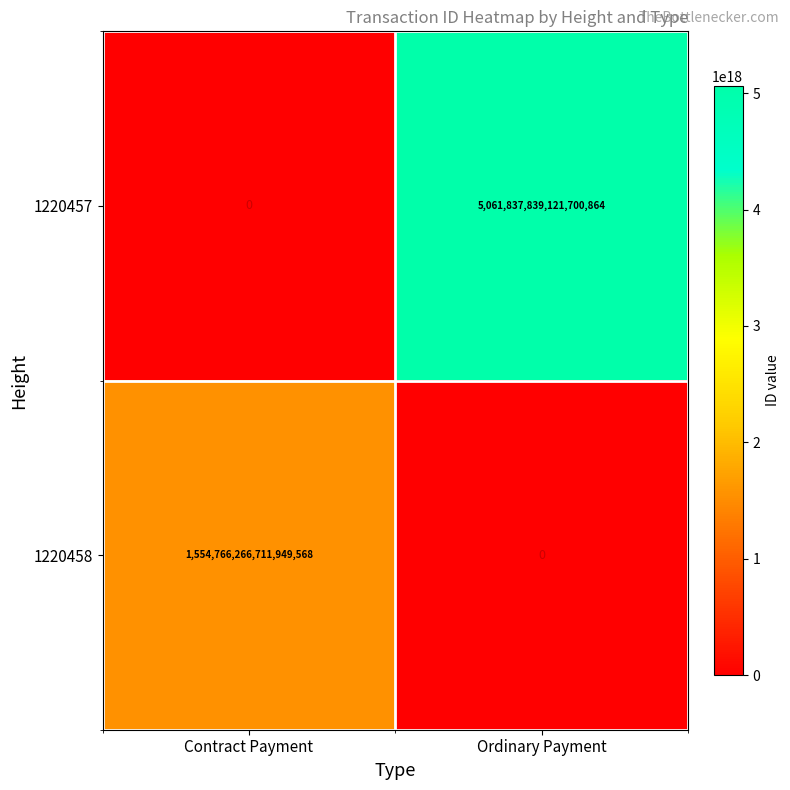

Which series has the largest total across all categories?

1220457